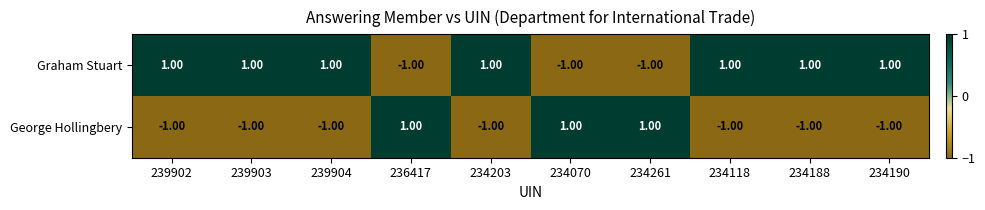

Rank the series at 239902 from highest to lowest value.

Graham Stuart, George Hollingbery